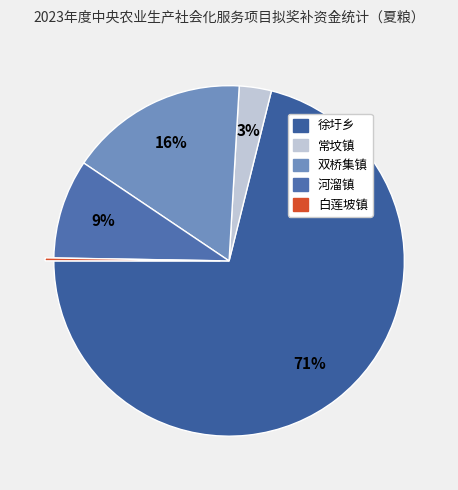

To the nearest percent, what is the difference between the 双桥集镇 and 白莲坡镇 slice percentages?

16%